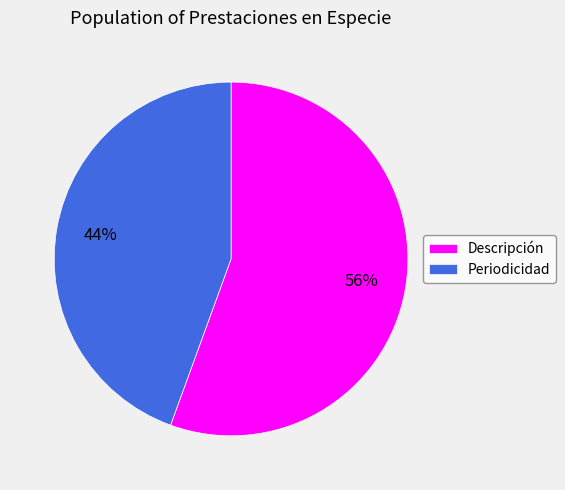

How many segments does this pie chart have?

2